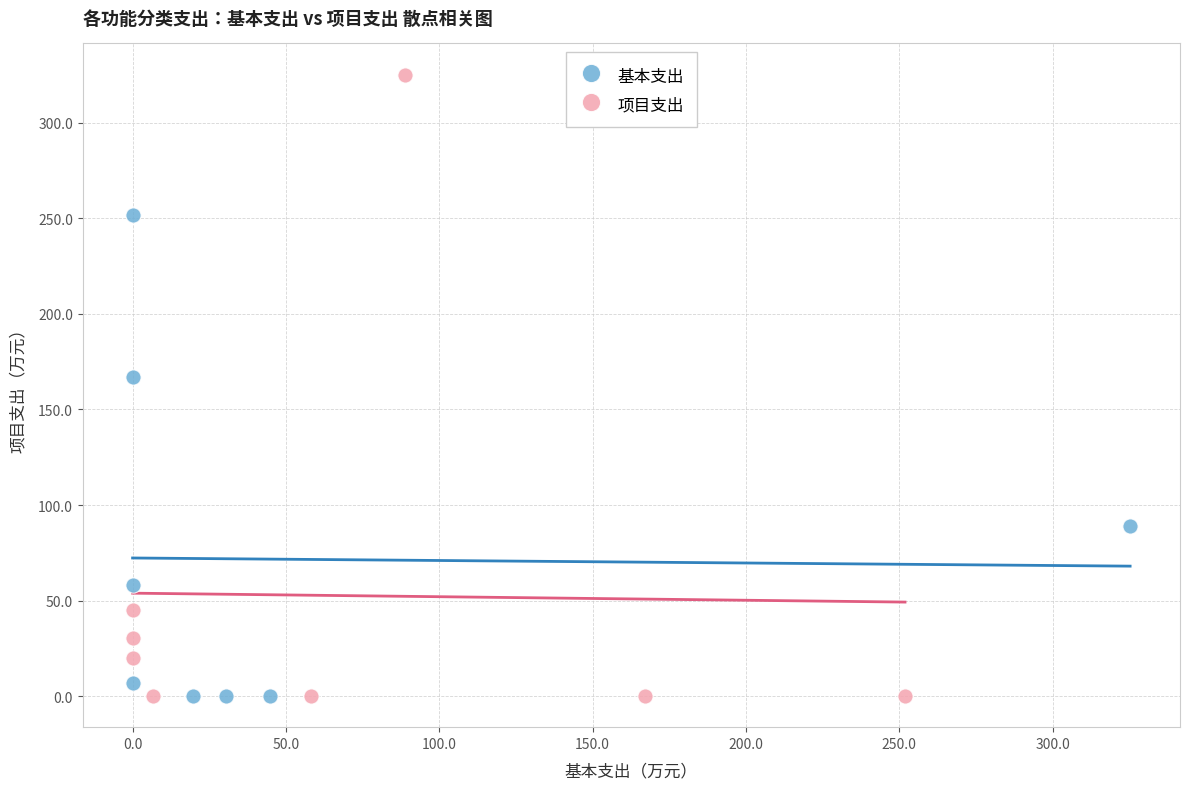

Which series contains the highest Y value?

项目支出